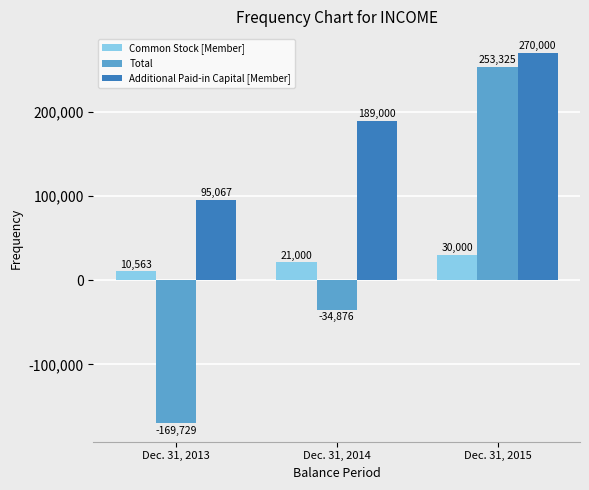

What is the spread (max minus min) of values at Dec. 31, 2013?

264796